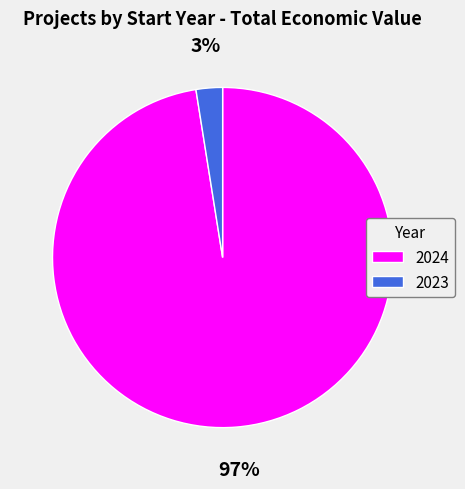

Which has a higher value, 2024 or 2023?

2024